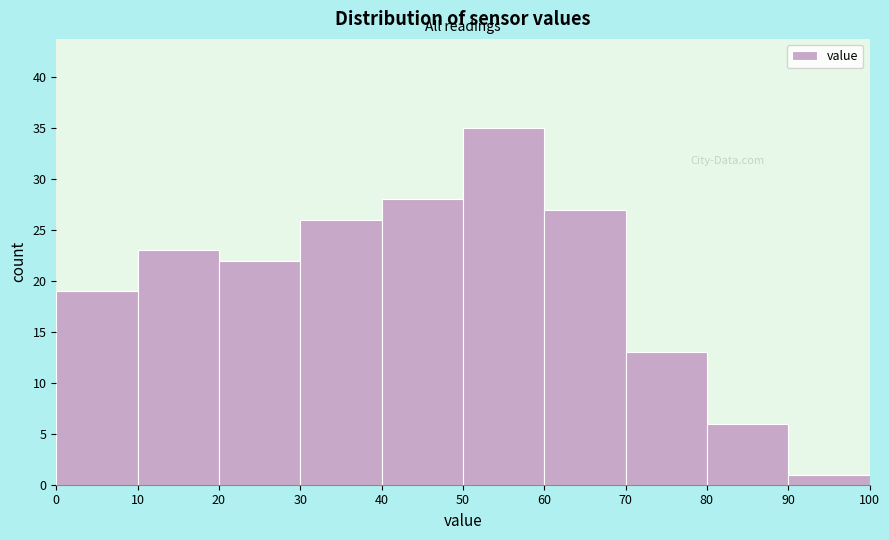

Reading left to right, list every bar in this chart as the range it spans on the x-axis followed by its height. The values are not printed on the chart, so give them approximately, as read against the axis.

0 to 10: 19
10 to 20: 23
20 to 30: 22
30 to 40: 26
40 to 50: 28
50 to 60: 35
60 to 70: 27
70 to 80: 13
80 to 90: 6
90 to 100: 1